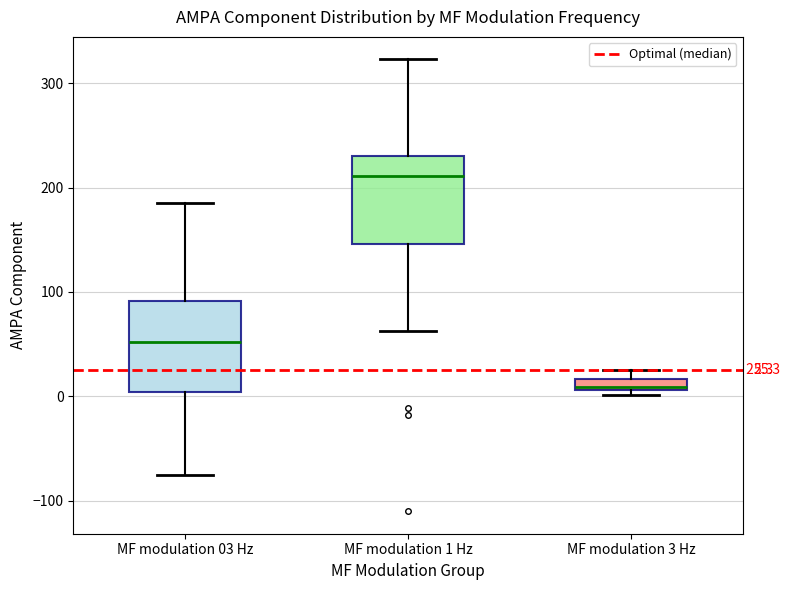

Which box has the lowest median line?

MF modulation 3 Hz